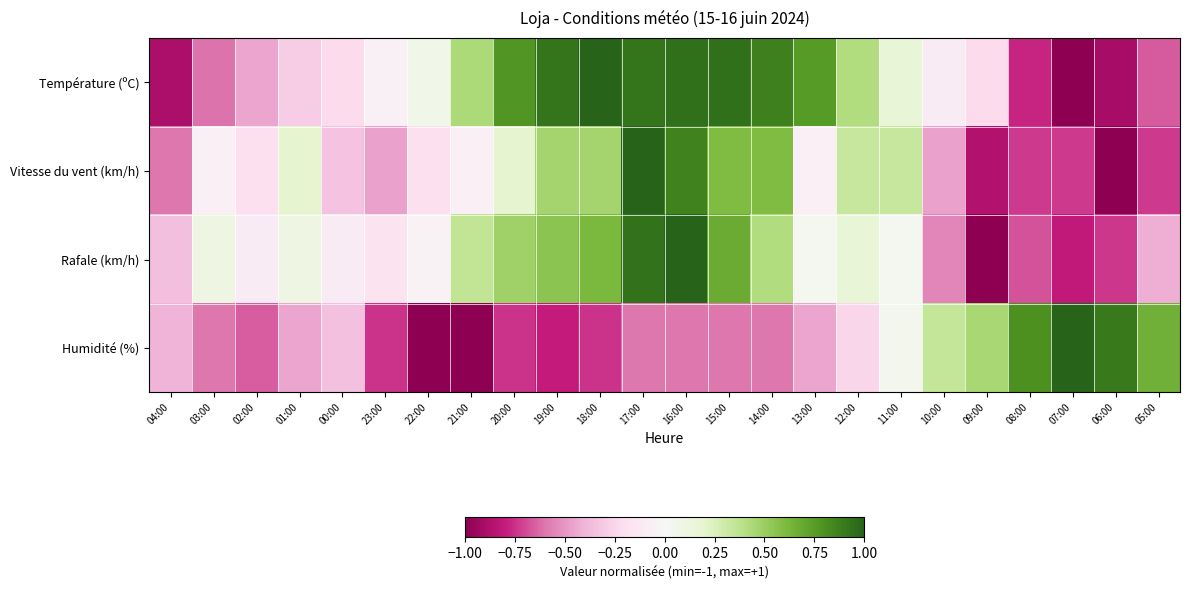

At how many categories does at least one series exceed 0?

20